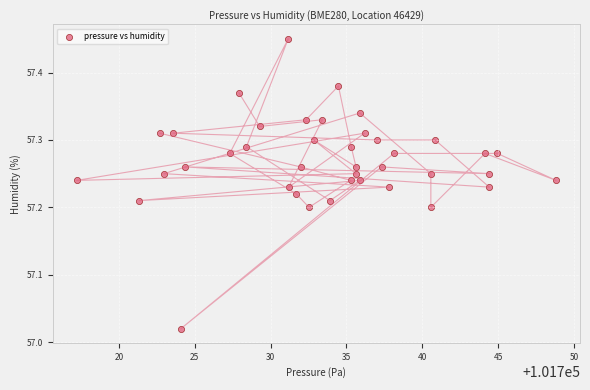

What is the range of Y values (max minus min)?

0.4